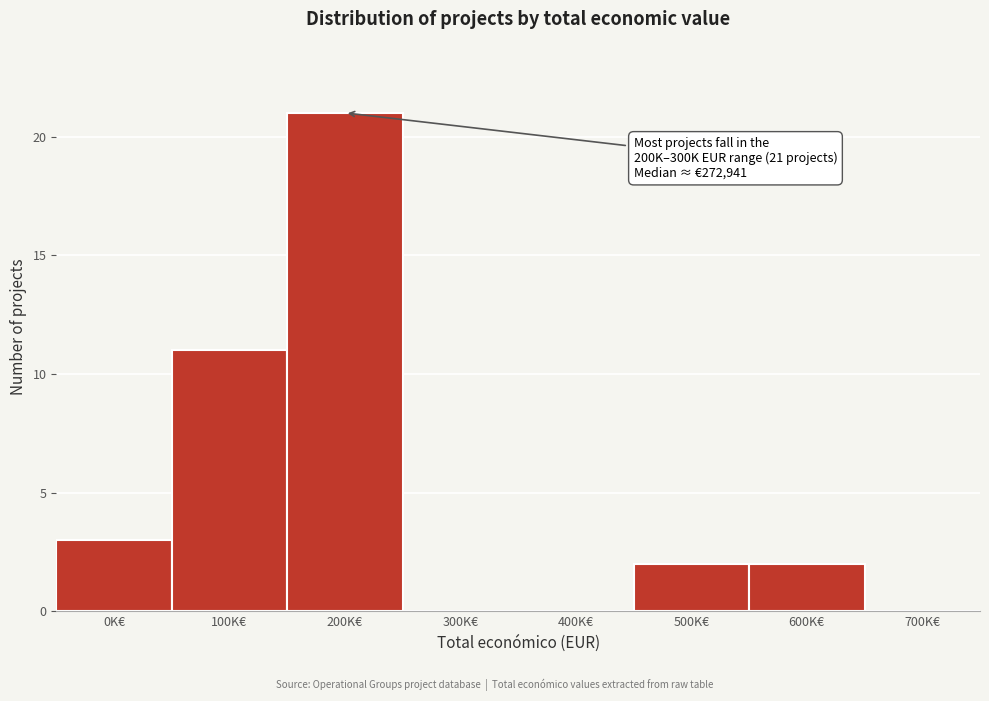

Reading left to right, extract all data points from this chart.

0K€=3	100K€=11	200K€=21	300K€=0	400K€=0	500K€=2	600K€=2	700K€=0